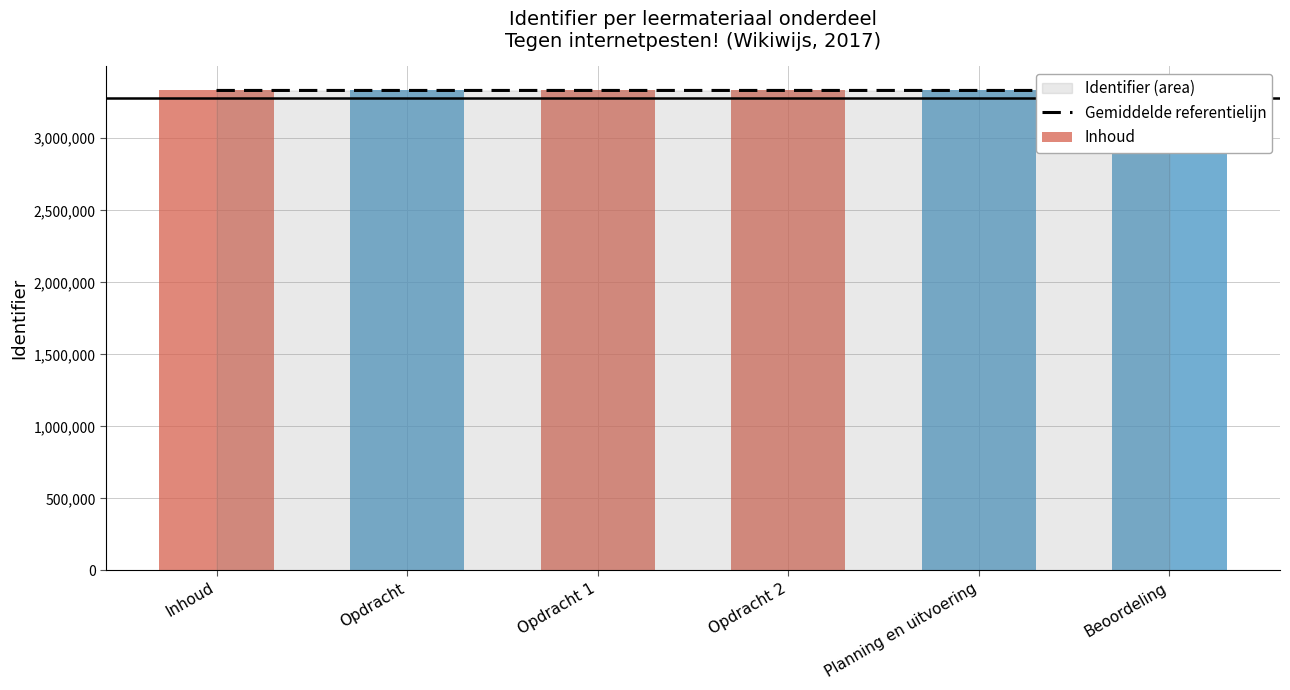

The chart shows a value of 3332140.2 at Planning en uitvoering. True or false?

True